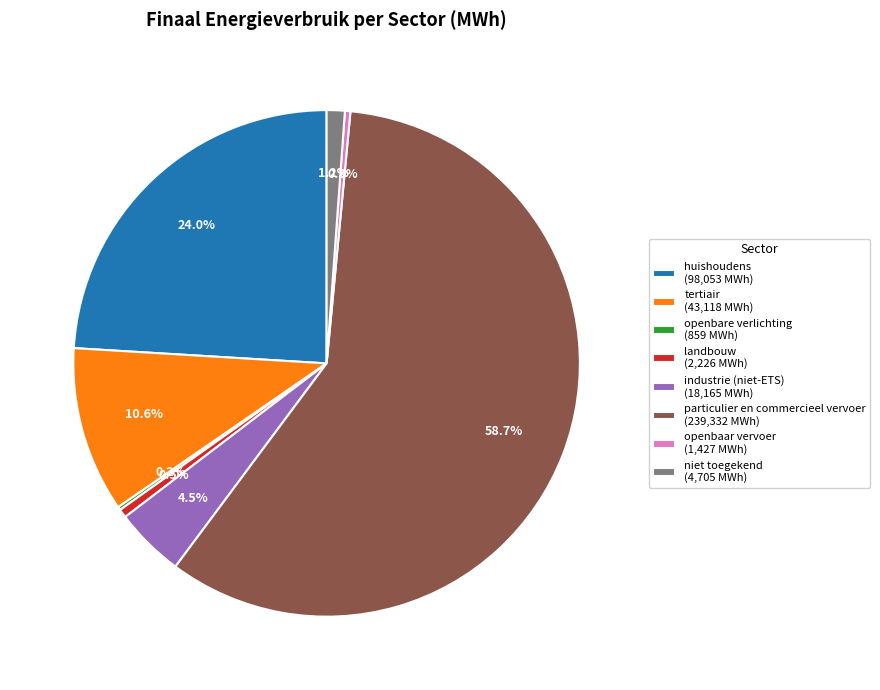

What portion of the pie excludes openbaar vervoer (1,427 MWh)?

99.7%